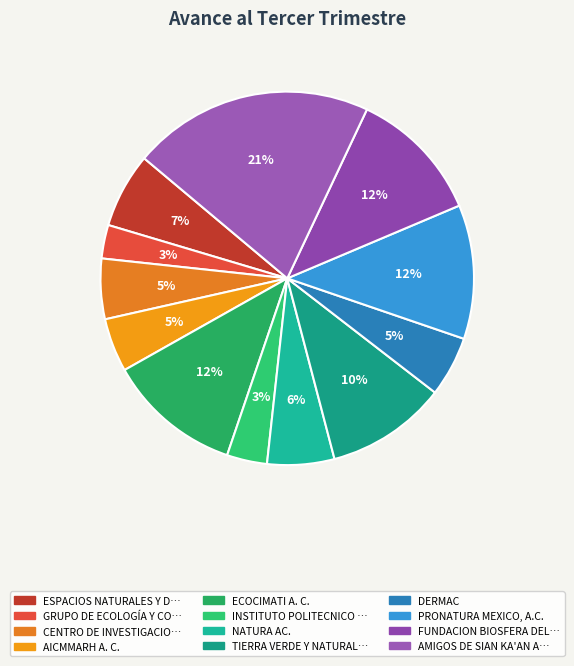

How many slices are in this pie chart?

12